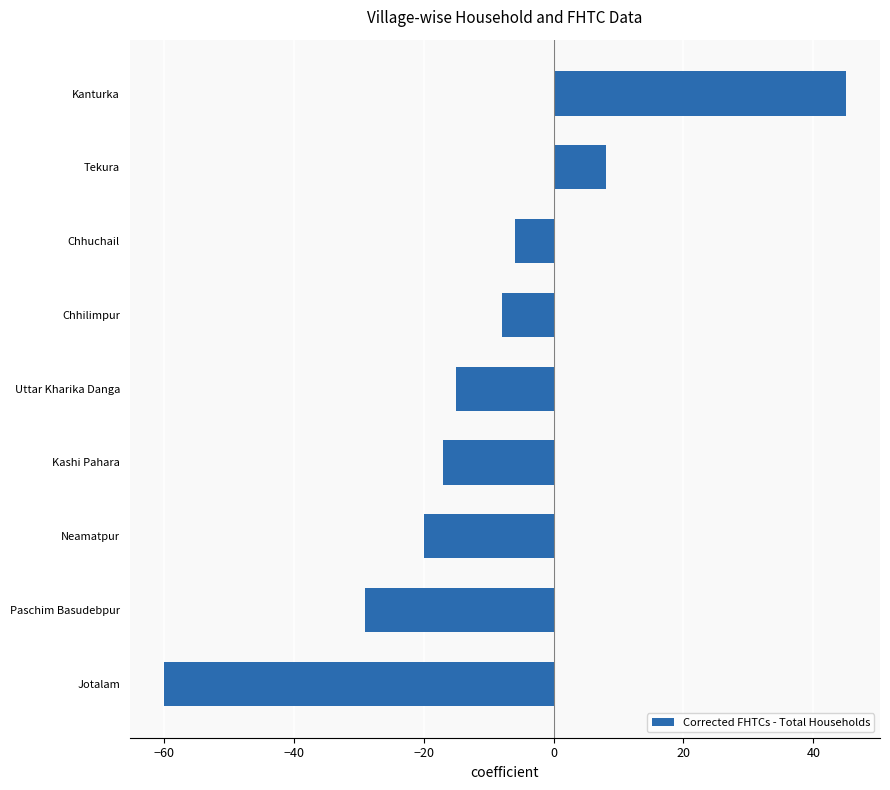

What is the difference between the second highest and second lowest values?

37